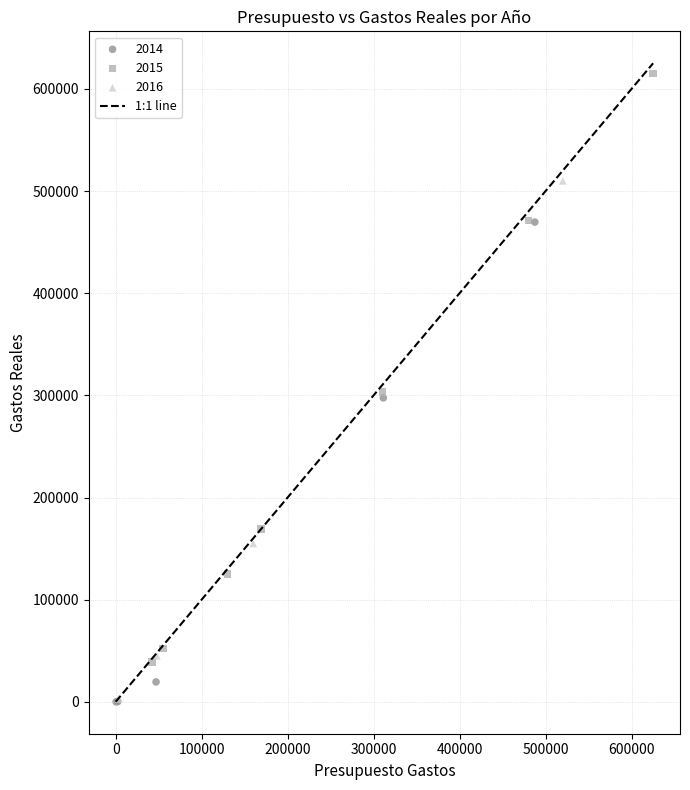

Which series reaches the maximum Y coordinate?

2015